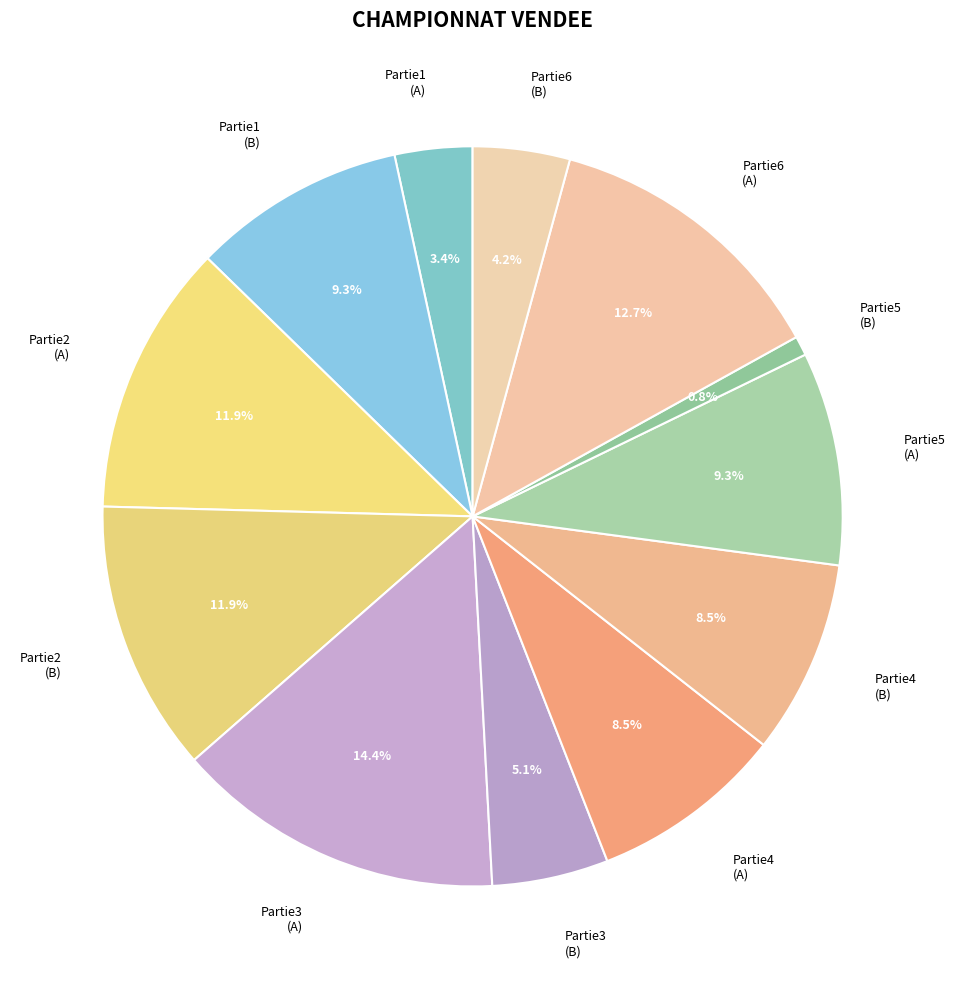

Approximately how many times larger is the value at Partie3 (B) compared to Partie6 (A)?

0.4